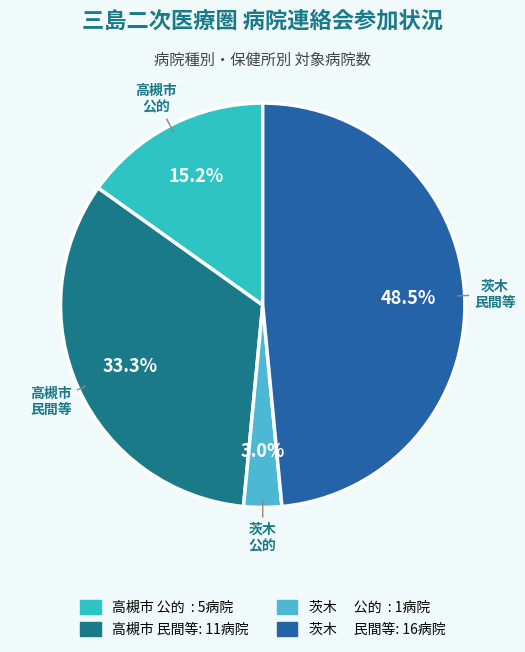

Count the number of slices in the pie.

4